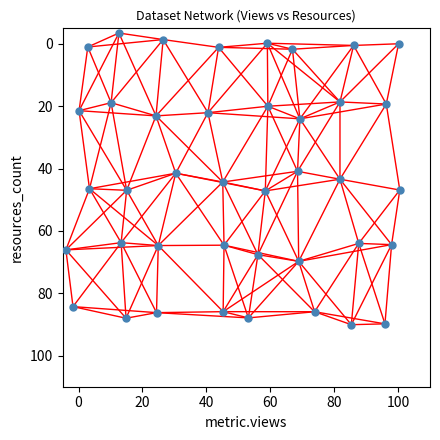

What is the range of X values (max minus min)?

104.5